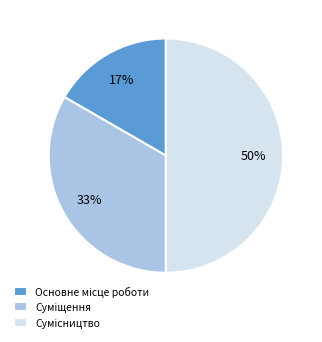

How many slices are in this pie chart?

3